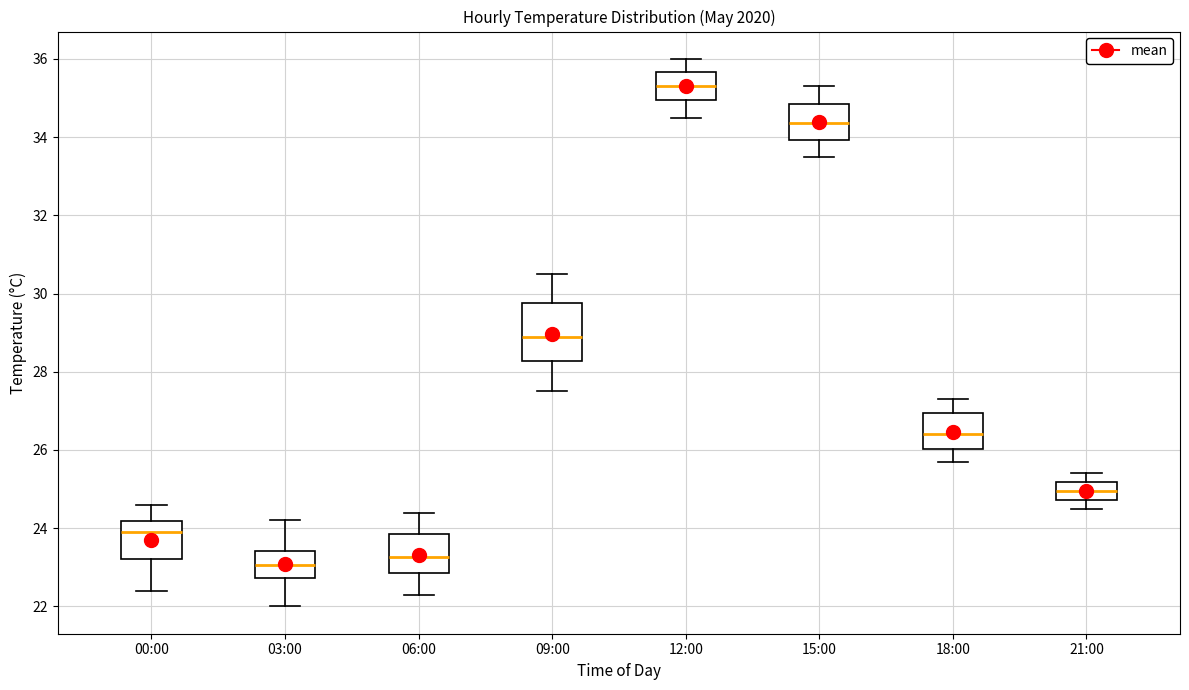

Which box's median line is the highest?

12:00